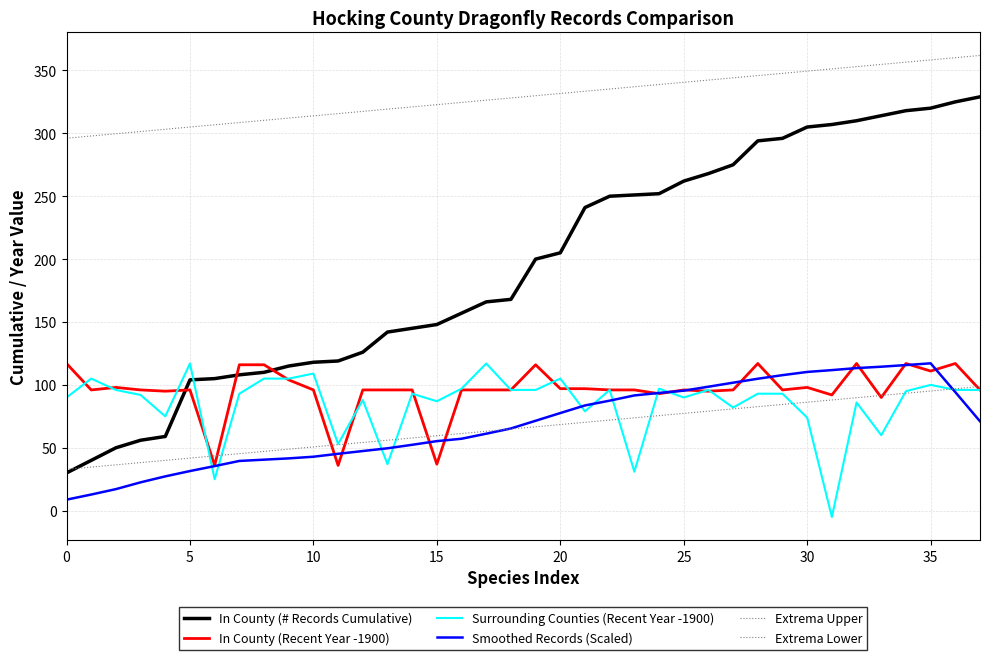

Which series has the largest total across all categories?

Extrema Upper